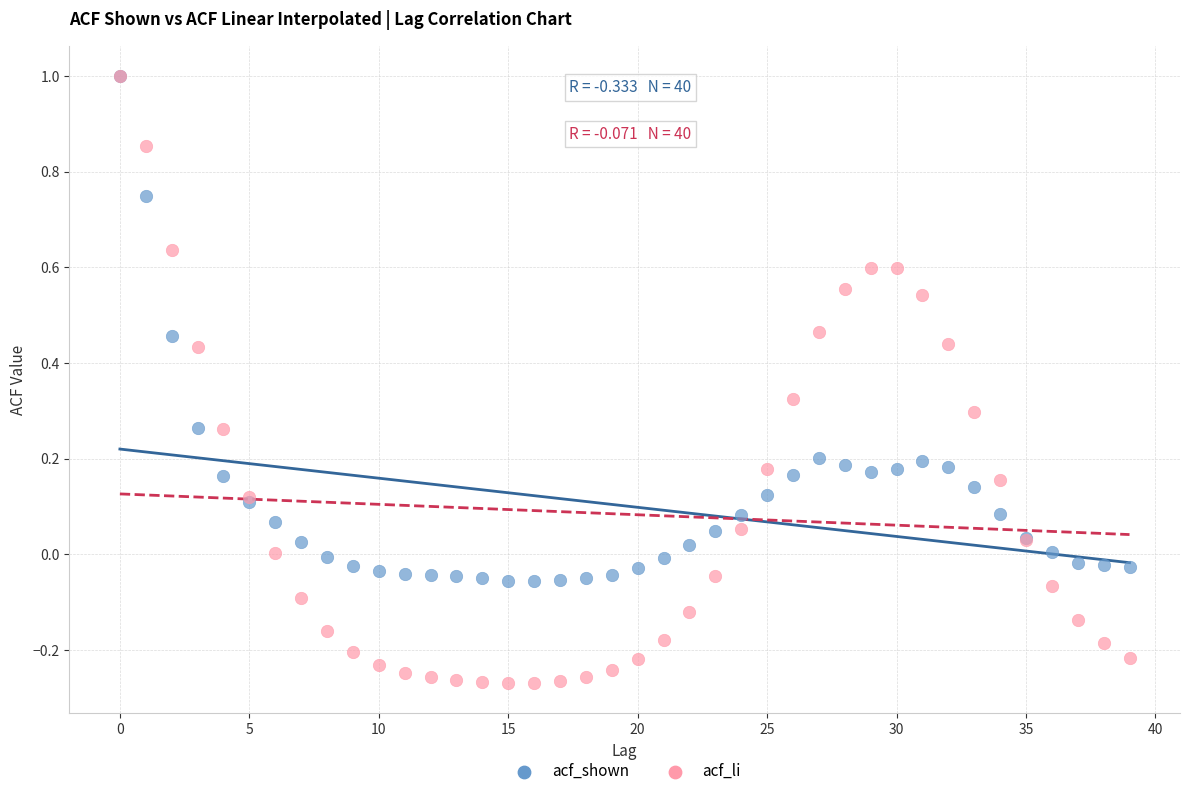

Which series contains the lowest Y value?

acf_li